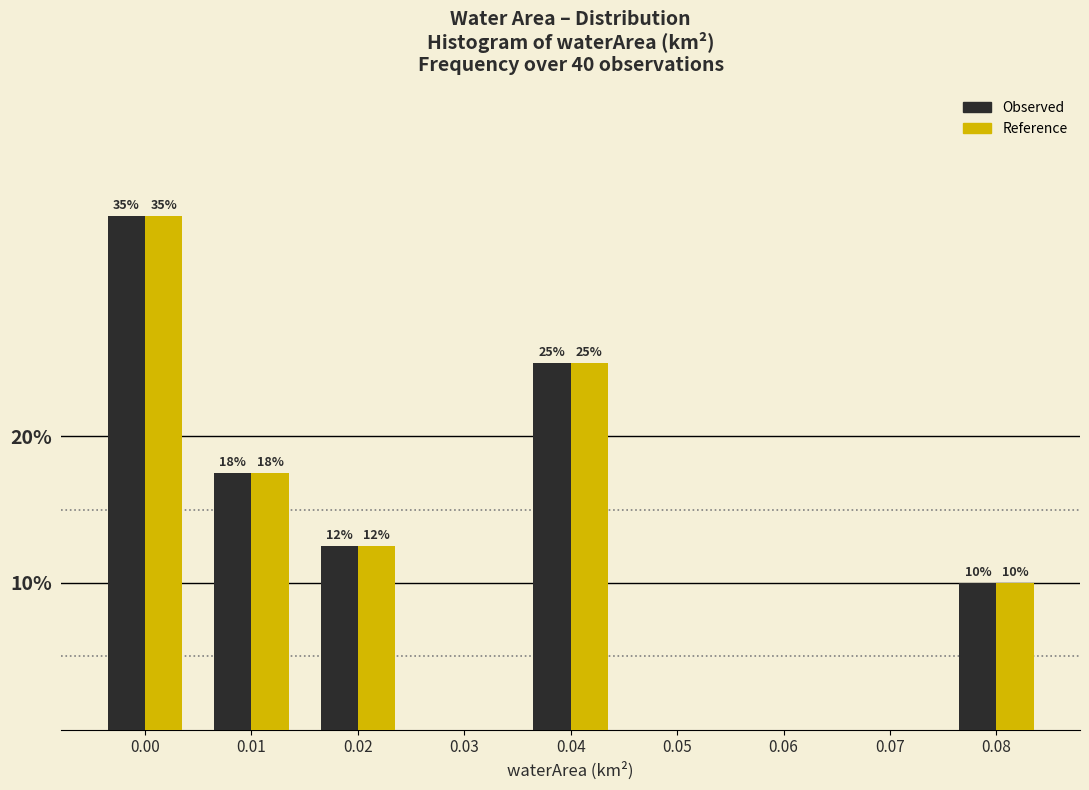

The Reference series shows 52.5 at 0.00. True or false?

False